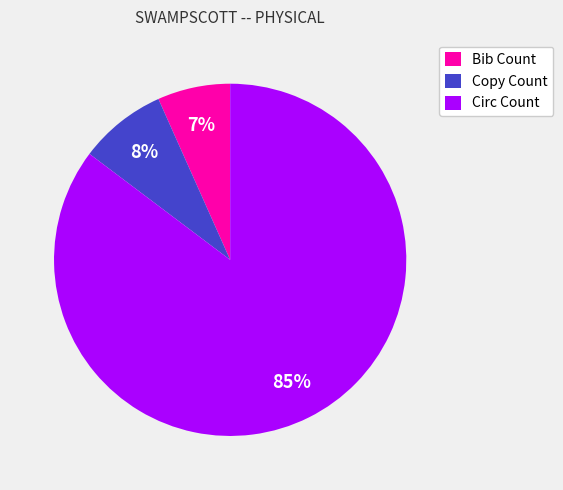

How many slices are in this pie chart?

3